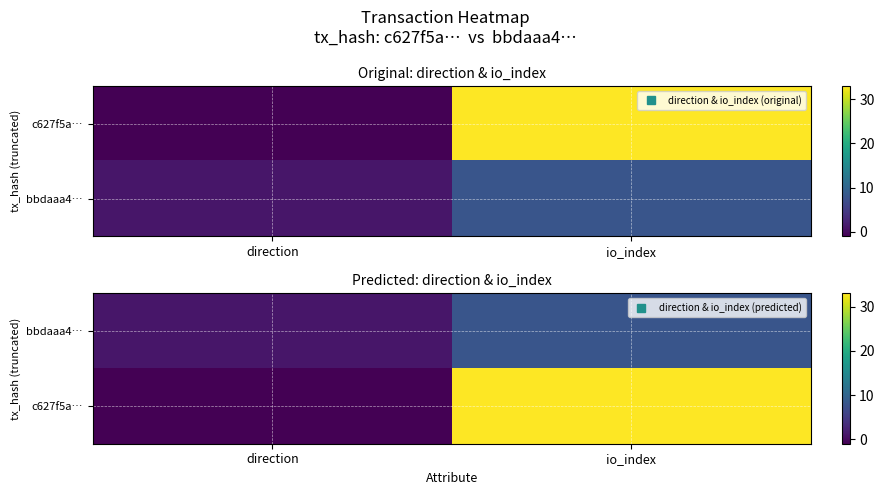

List the series in order of their overall mean, highest first.

c627f5a…, bbdaaa4…